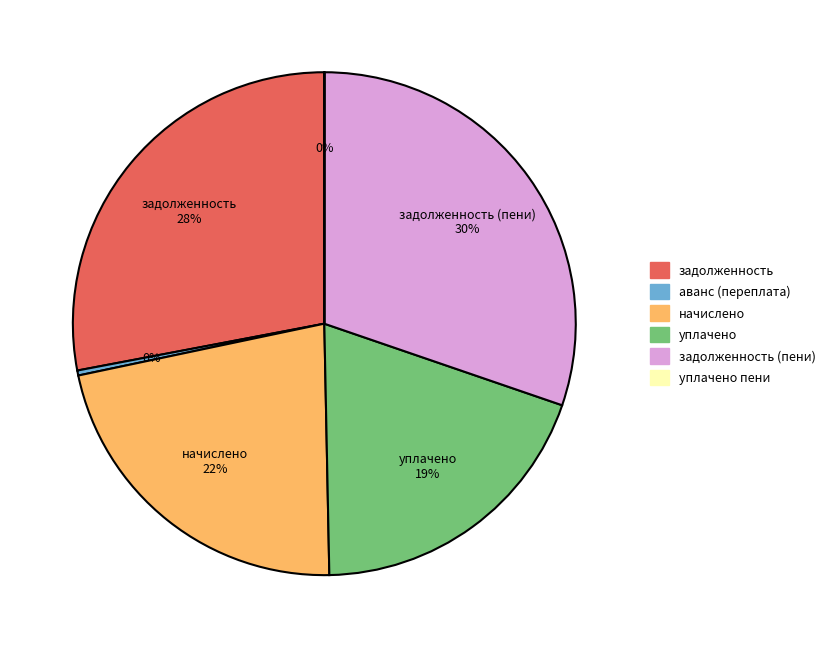

Does any single category account for the majority?

No